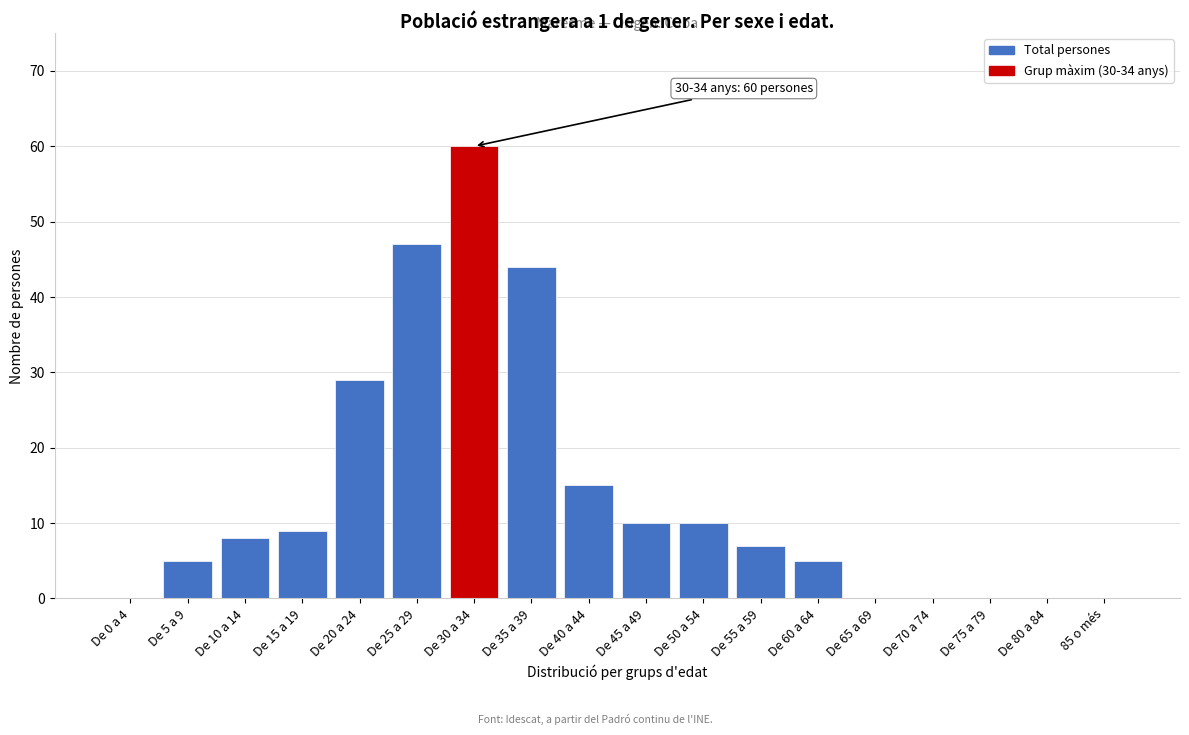

Reading left to right, transcribe all the data shown in this chart.

De 0 a 4=0	De 5 a 9=5	De 10 a 14=8	De 15 a 19=9	De 20 a 24=29	De 25 a 29=47	De 30 a 34=60	De 35 a 39=44	De 40 a 44=15	De 45 a 49=10	De 50 a 54=10	De 55 a 59=7	De 60 a 64=5	De 65 a 69=0	De 70 a 74=0	De 75 a 79=0	De 80 a 84=0	85 o més=0